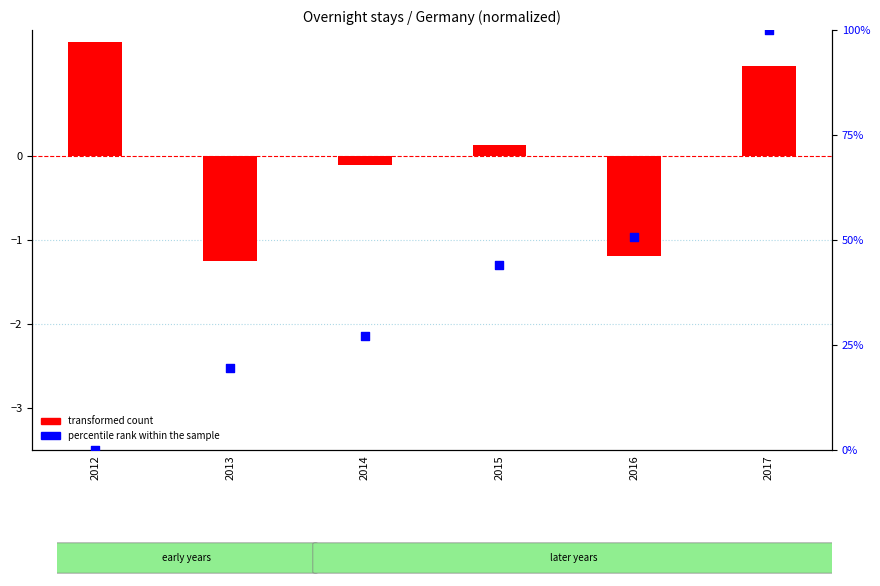

Which series has the largest Y range (max minus min)?

percentile rank within the sample